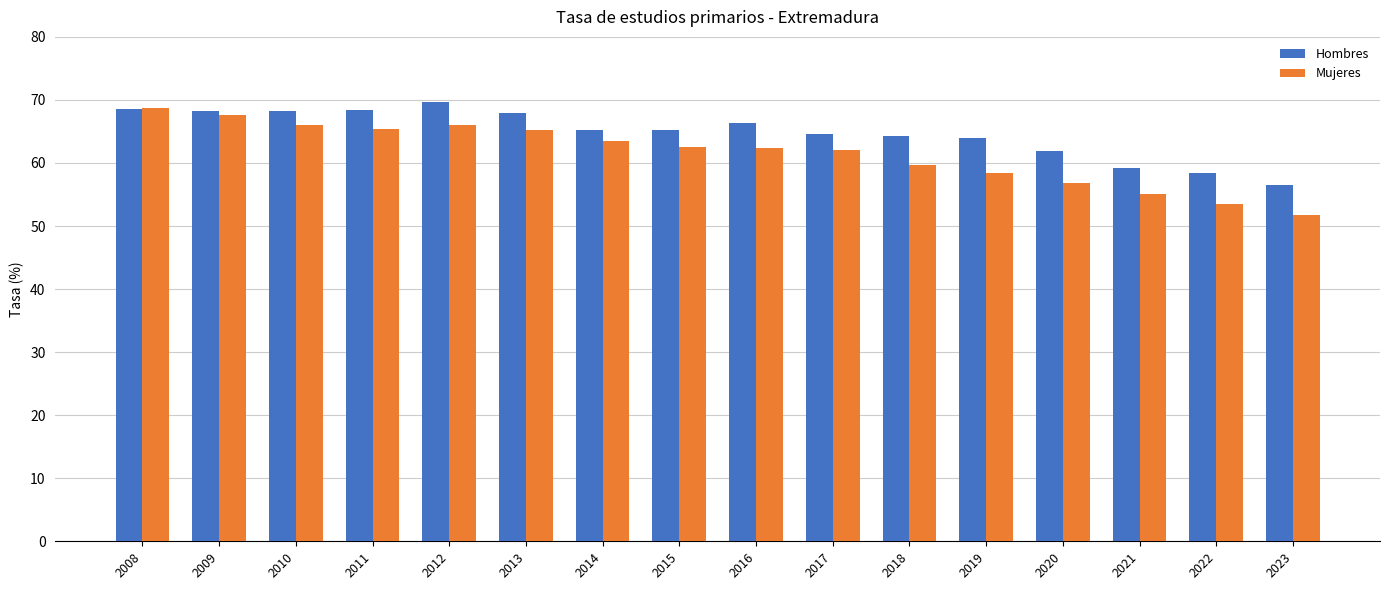

Are the bars horizontal?

No